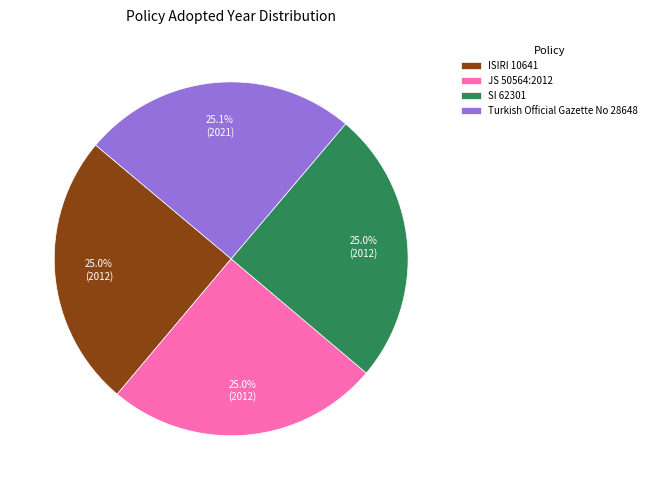

To the nearest percent, what is the average slice percentage?

25%